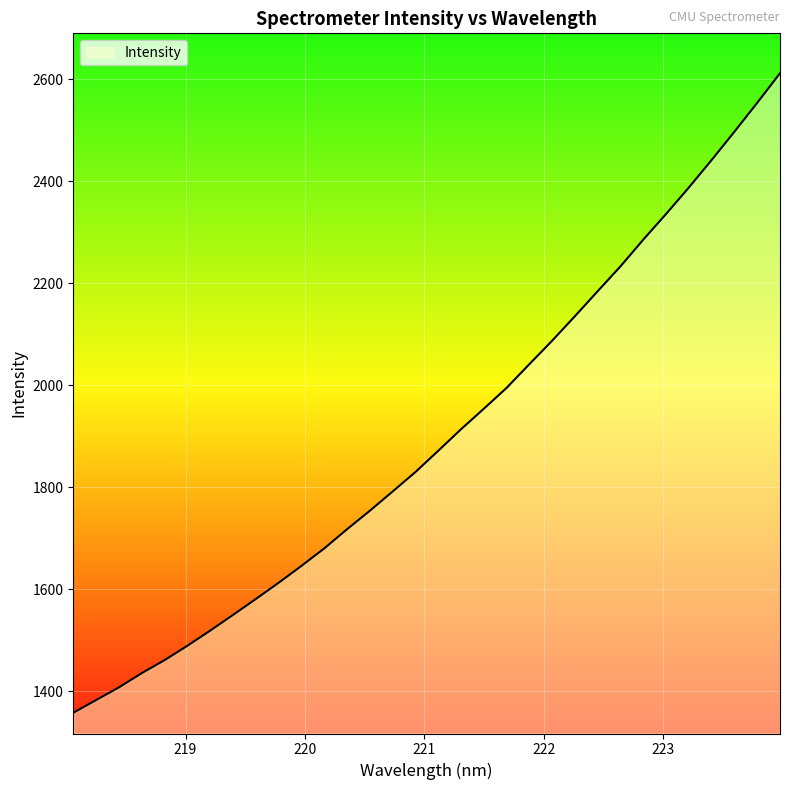

What is the minimum value shown in the chart?

1357.7